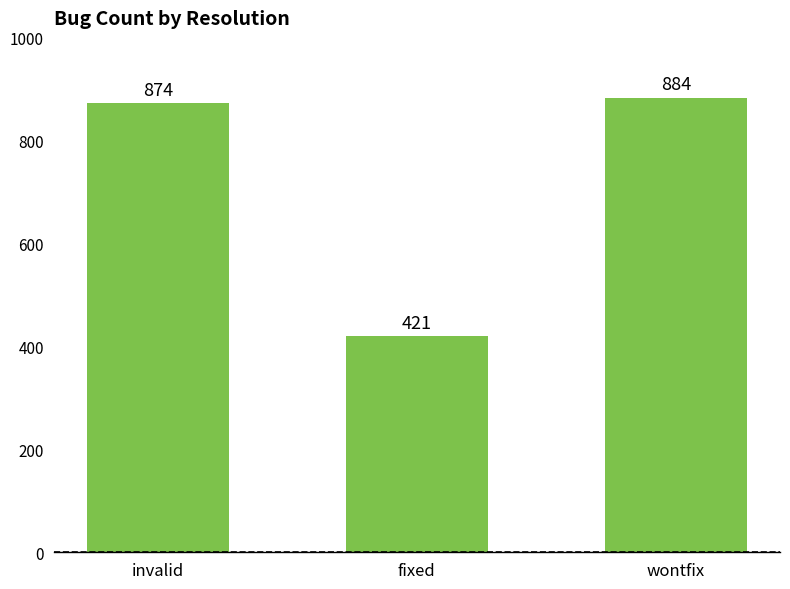

How many bars are there in total?

3